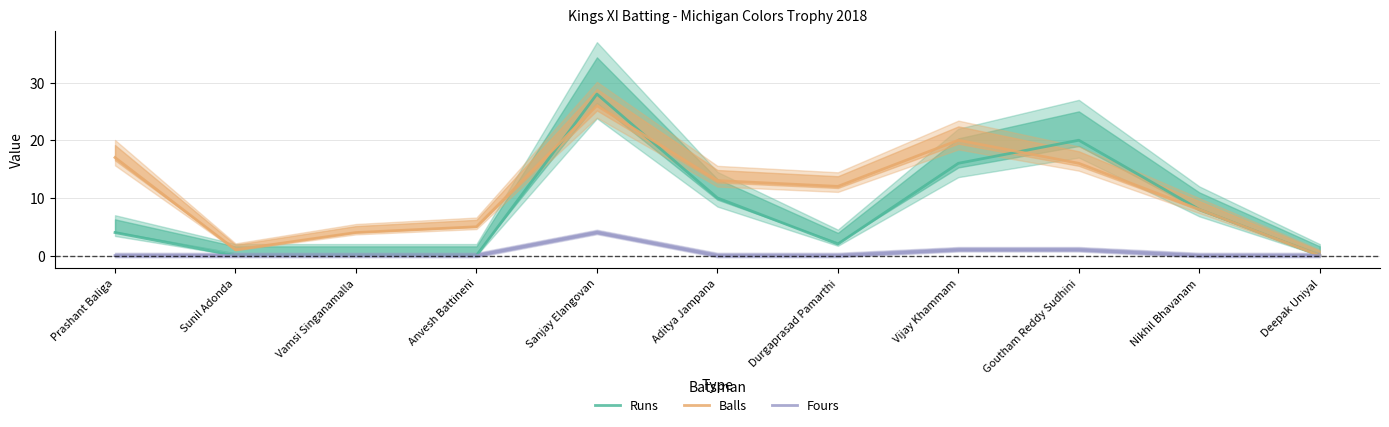

True or false: Fours and Runs cross at least once.

False